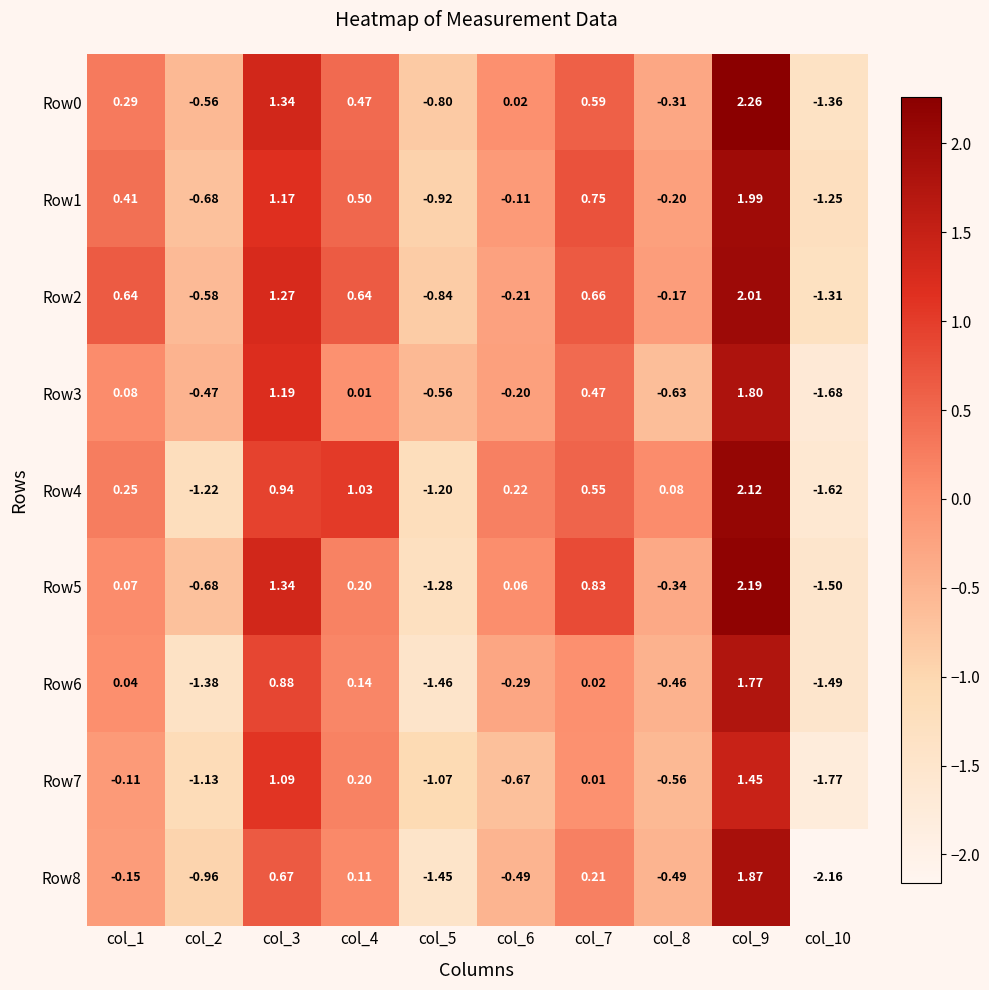

Is the value of Row1 at col_8 greater than the value of Row0 at col_3?

No